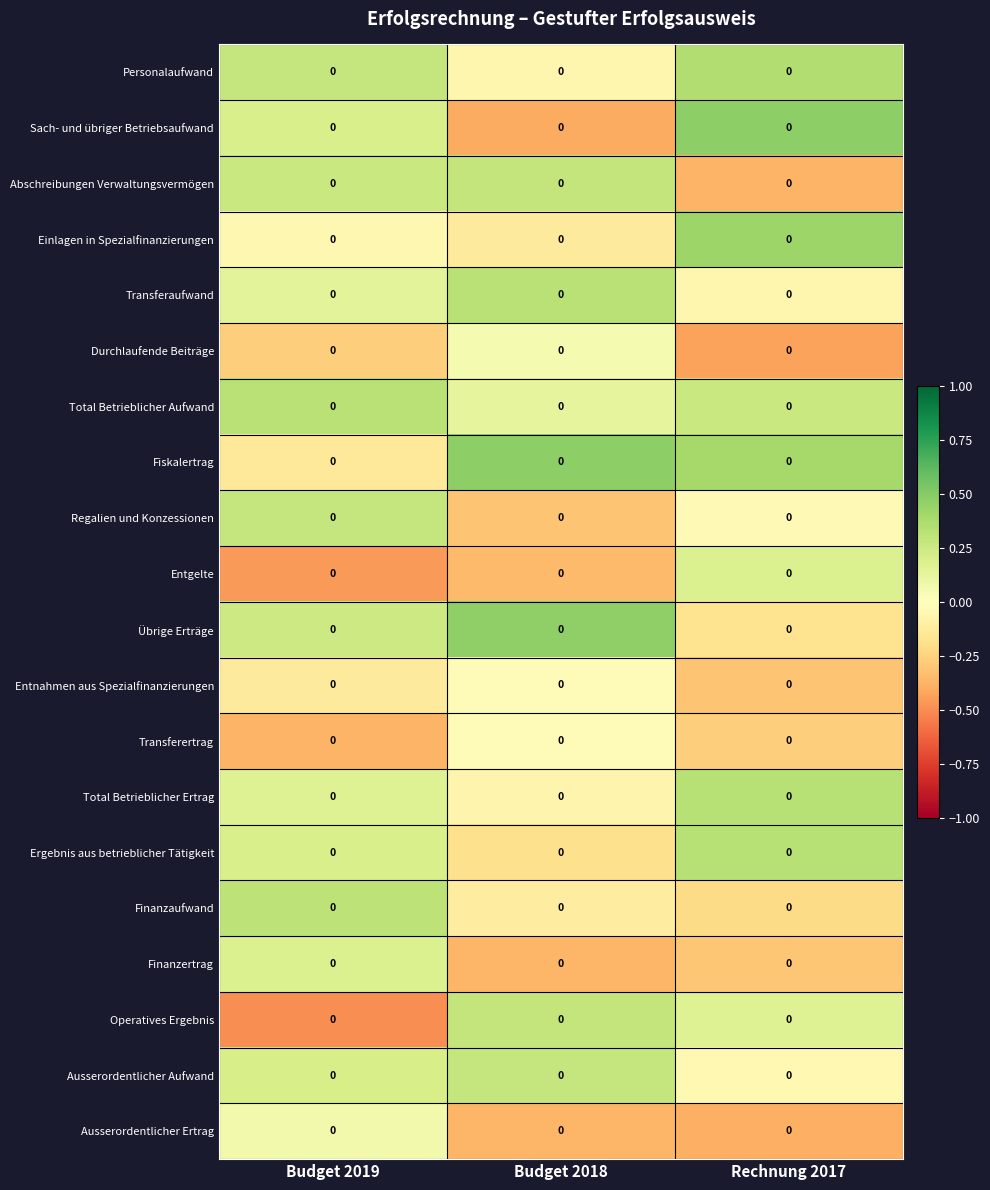

Where does the Fiskalertrag series first go above 0?

Budget 2018